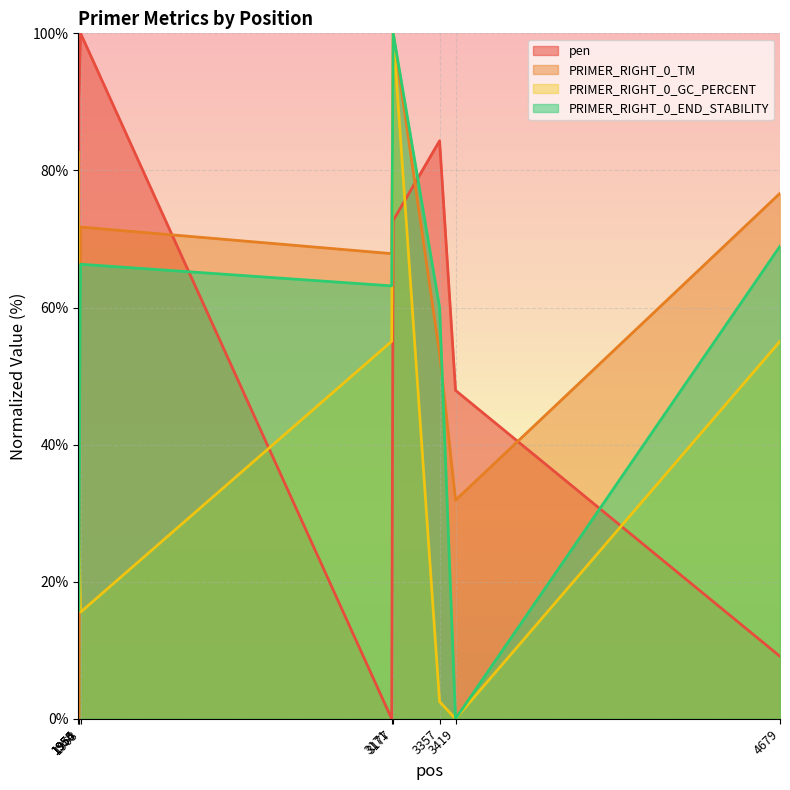

What is the maximum value shown in the chart?

100.0